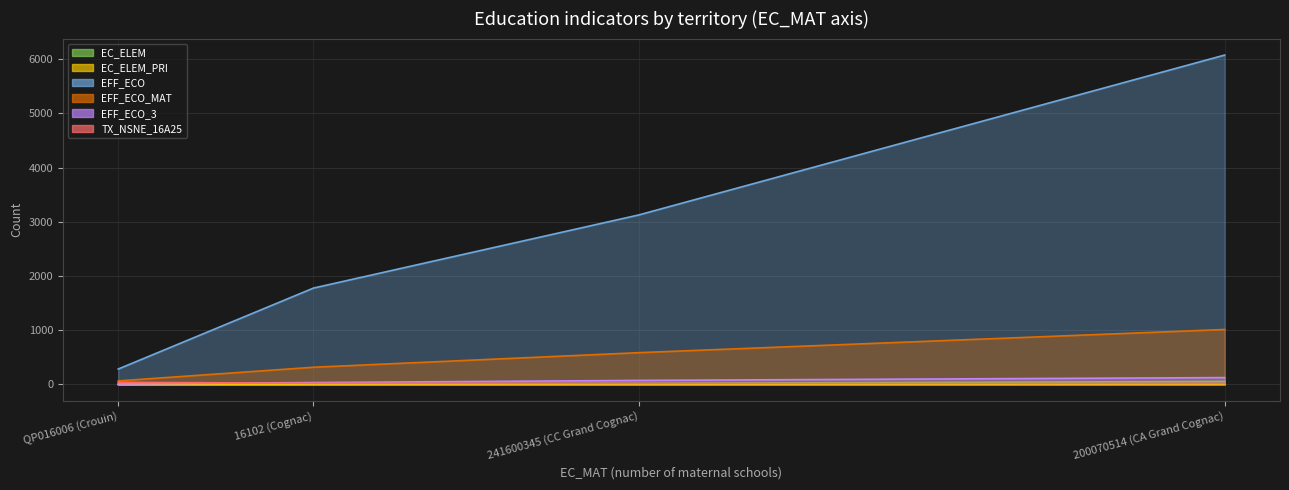

Which series changed the most between QP016006 (Crouin) and 241600345 (CC Grand Cognac)?

EFF_ECO